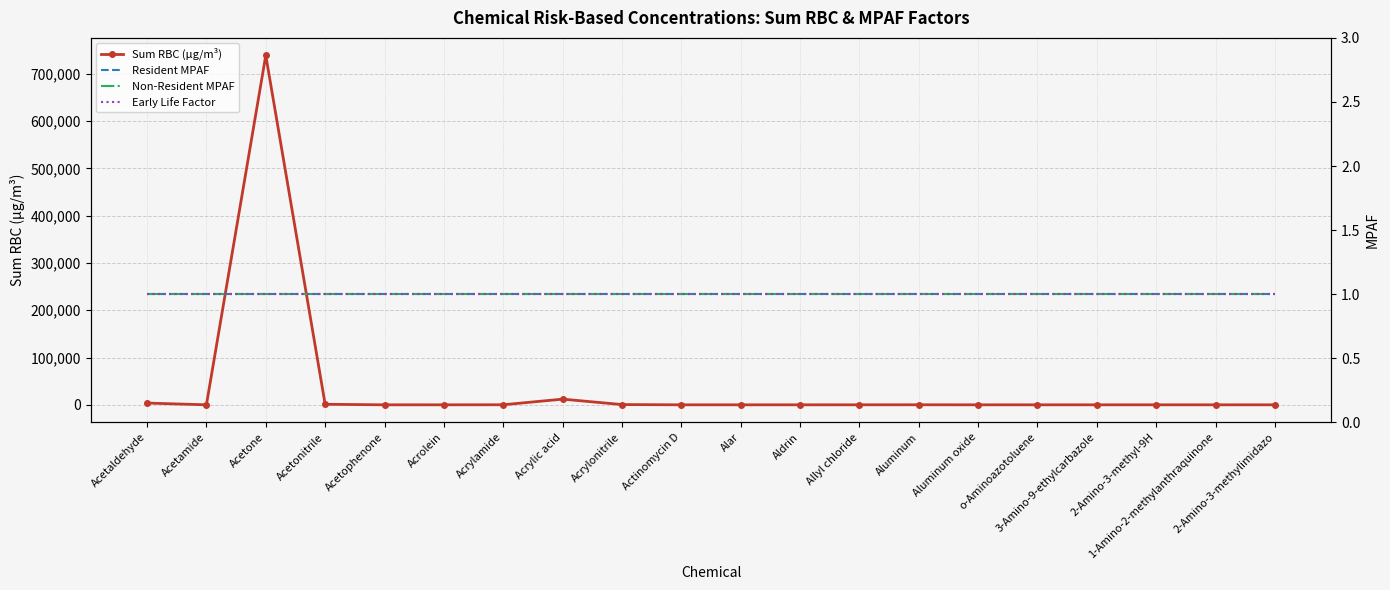

Which label corresponds to the largest value in the chart?

Acetone